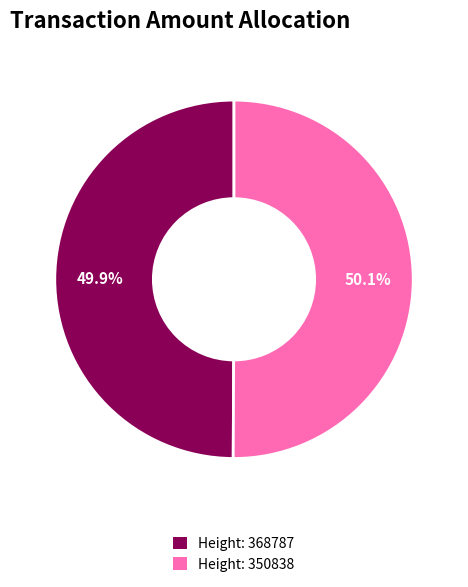

Does any single category account for the majority?

Yes